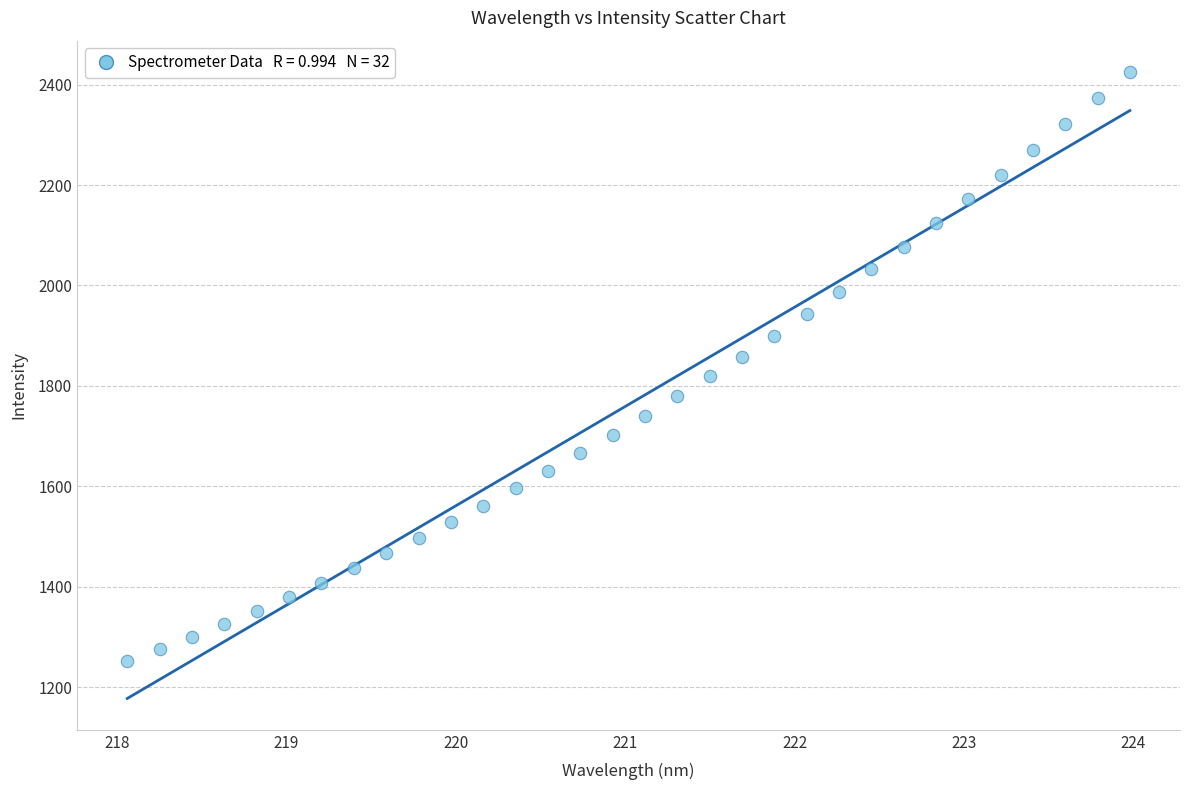

What is the range of X values (max minus min)?

5.9